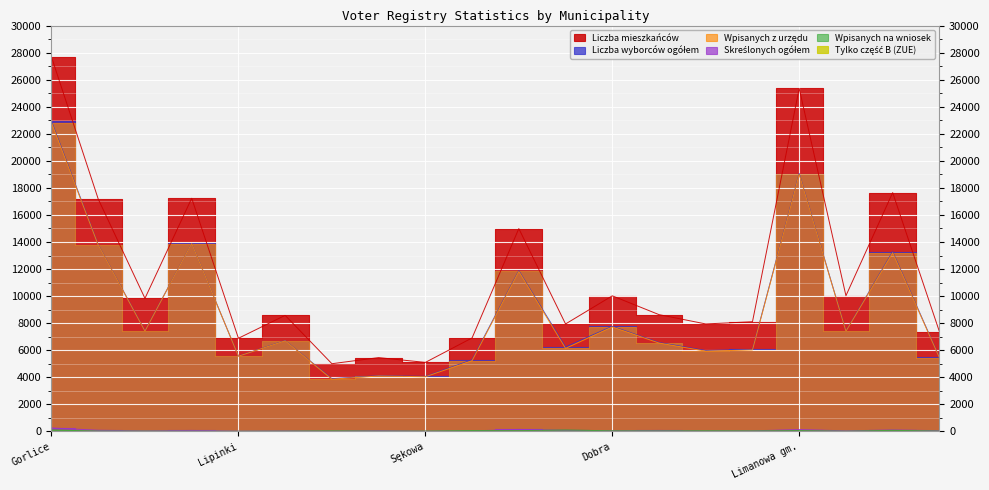

Which label corresponds to the smallest value in the chart?

Gorlice